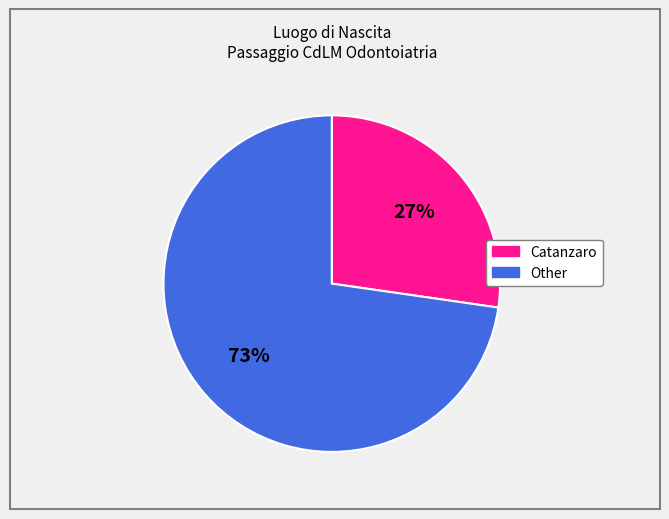

Does any single category account for the majority?

Yes